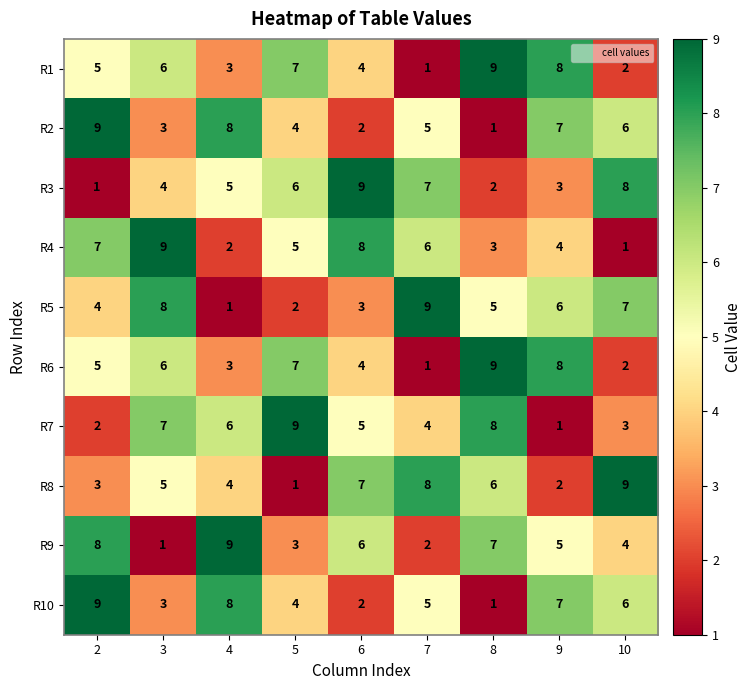

Rank the categories by R5 value from lowest to highest.

4, 5, 6, 2, 8, 9, 10, 3, 7